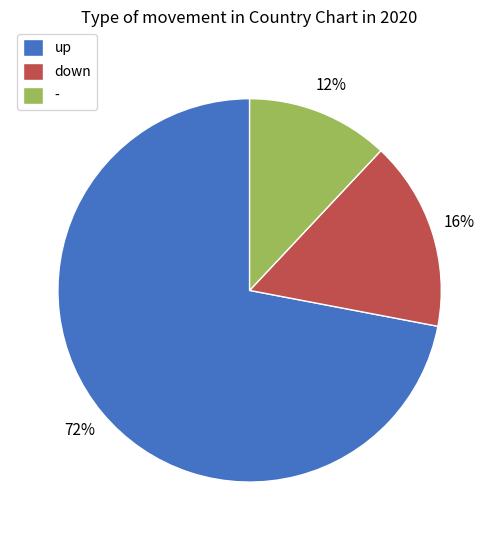

How many slices are in this pie chart?

3